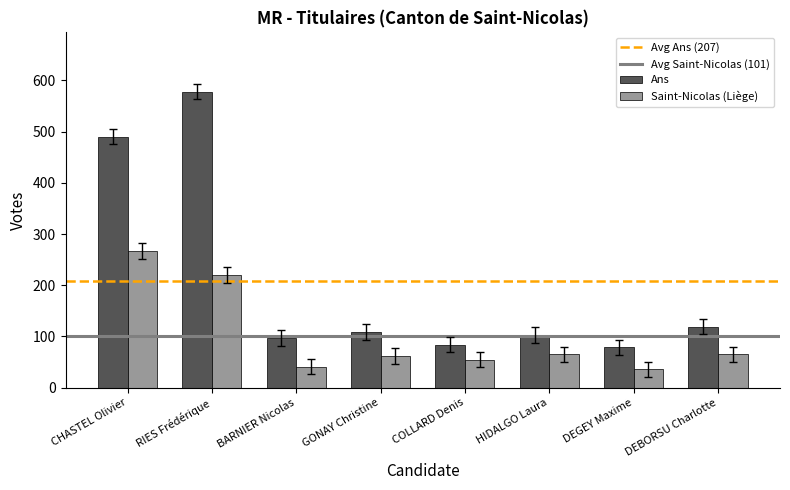

What is the label of the 4th bar from the right?

COLLARD Denis